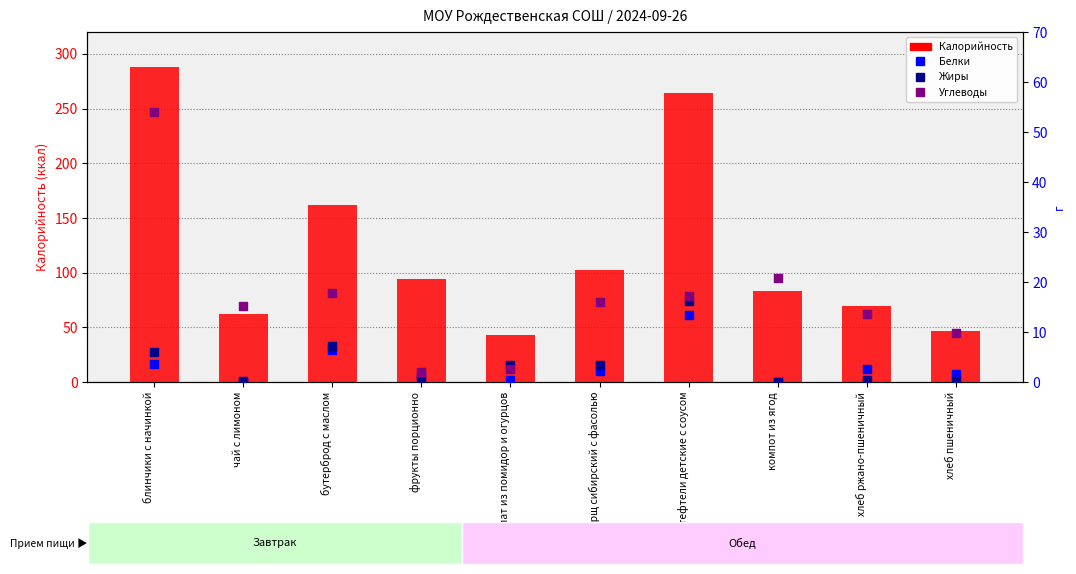

Which series has the largest total across all categories?

Калорийность